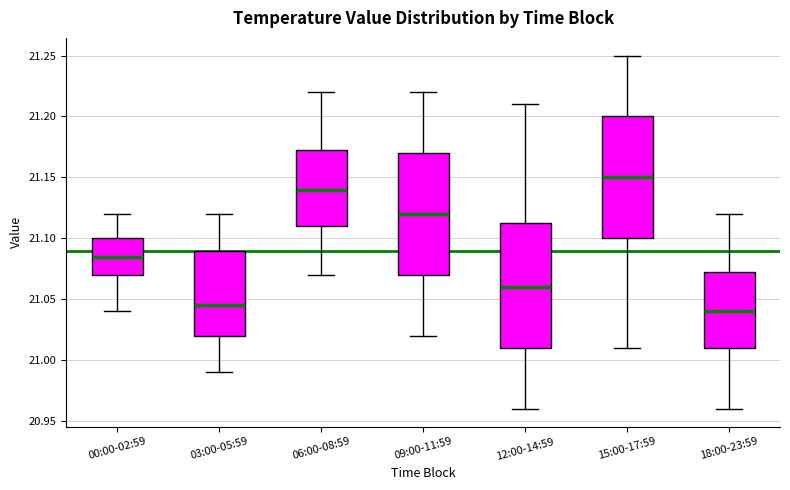

Which box has the lowest median line?

18:00-23:59